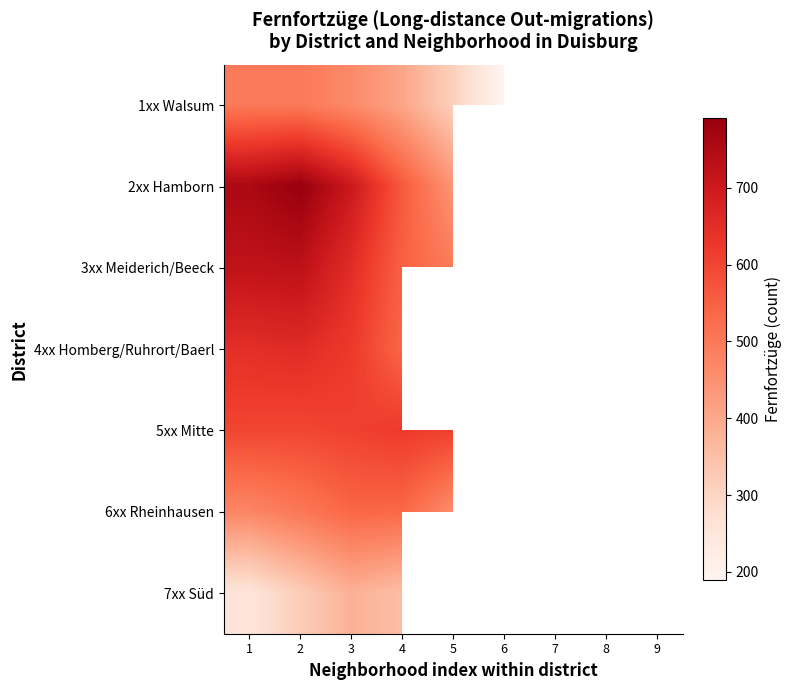

Which category has the highest value in the 3xx Meiderich/Beeck series?

2